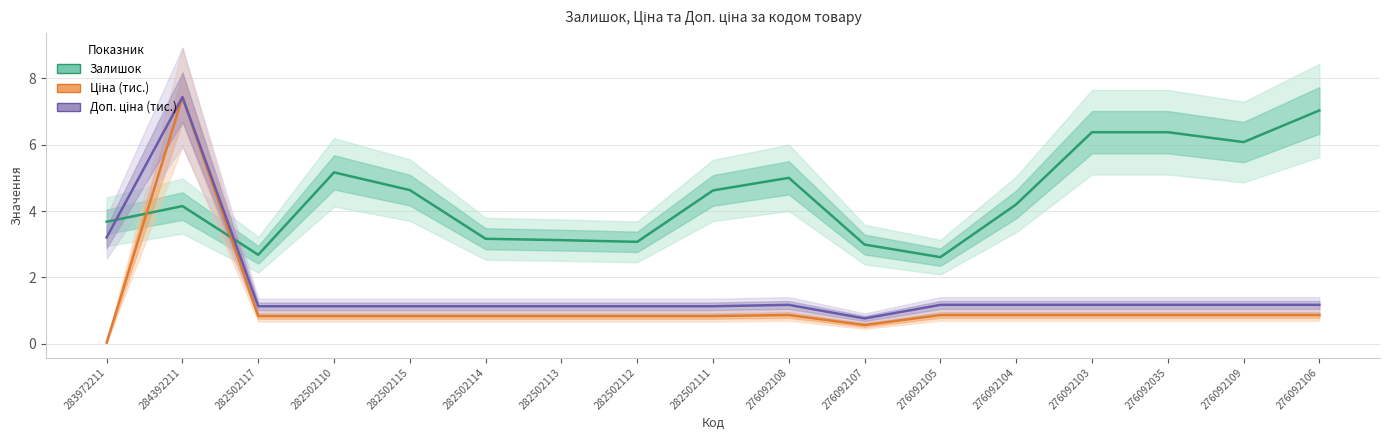

Reading left to right, what are all the values shown in this chart?

Залишок: 3.7	4.1	2.7	5.2	4.6	3.2	3.1	3.1	4.6	5.0	3.0	2.6	4.2	6.4	6.4	6.1	7.0
Ціна: 0.0	7.4	0.8	0.8	0.8	0.8	0.8	0.8	0.8	0.9	0.6	0.9	0.9	0.9	0.9	0.9	0.9
Доп. ціна: 3.2	7.4	1.1	1.1	1.1	1.1	1.1	1.1	1.1	1.2	0.8	1.2	1.2	1.2	1.2	1.2	1.2